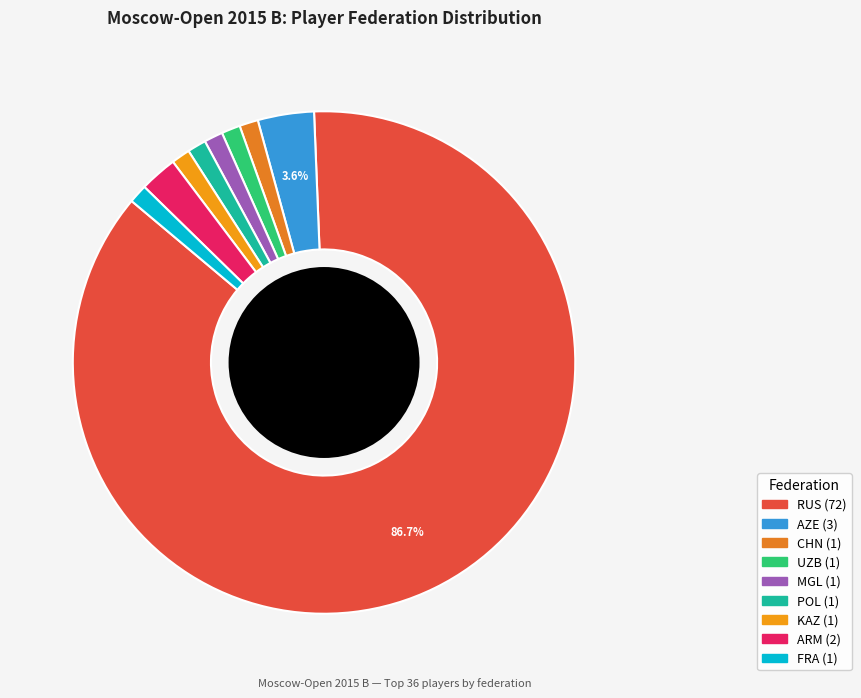

Does POL account for over 50% of the chart?

No